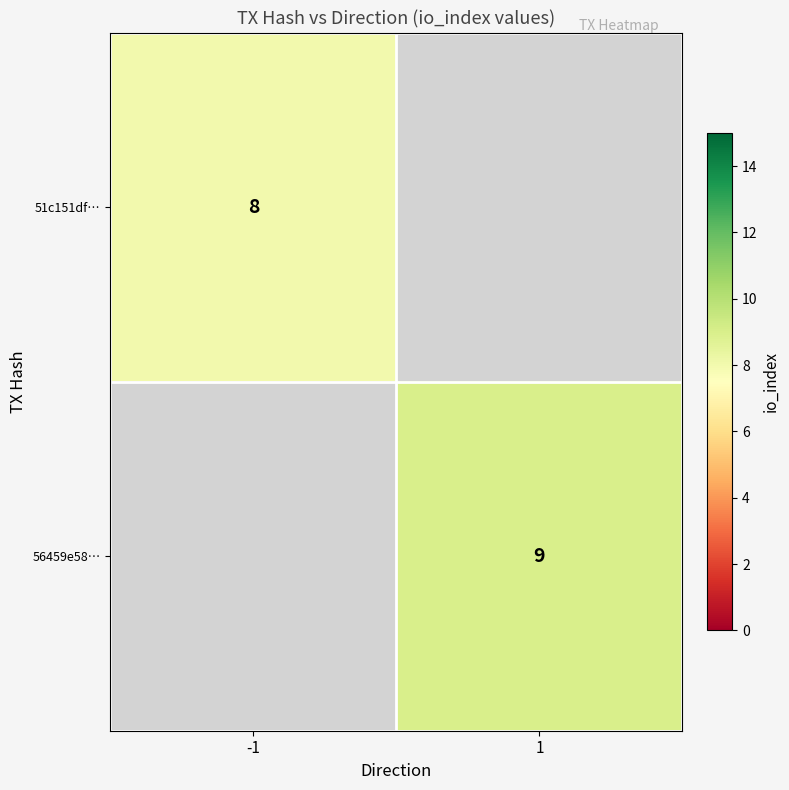

The value of 56459e58… at 1 is 3. True or false?

False